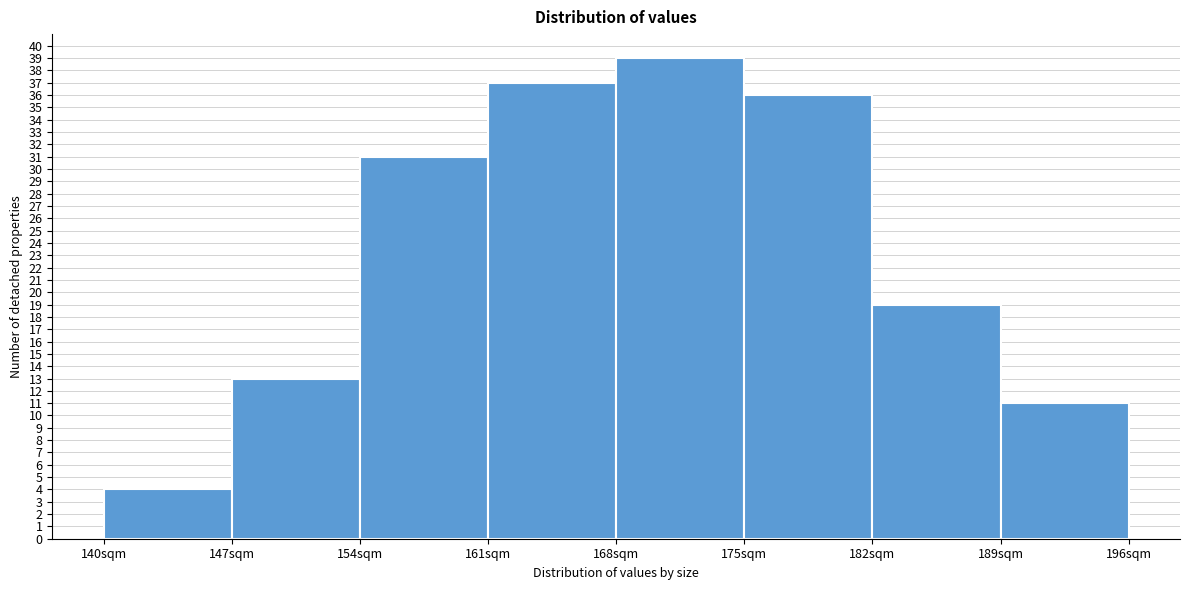

Reading left to right, list every bar in this chart as the range it spans on the x-axis followed by its height. The values are not printed on the chart, so give them approximately, as read against the axis.

140 to 147: 4
147 to 154: 13
154 to 161: 31
161 to 168: 37
168 to 175: 39
175 to 182: 36
182 to 189: 19
189 to 196: 11